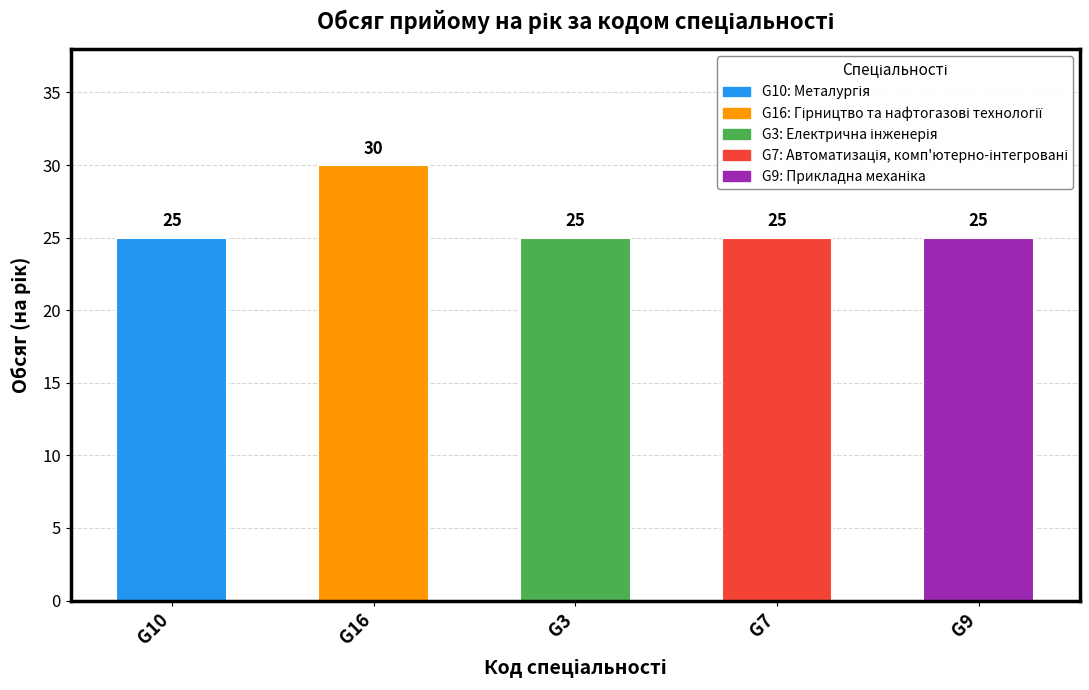

What is the difference between the maximum and minimum values?

5